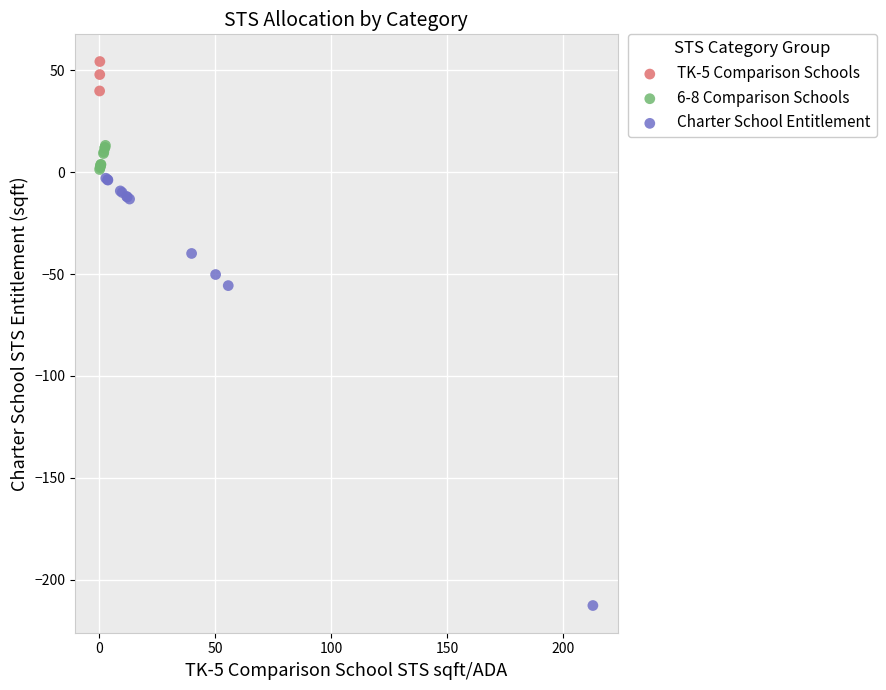

Which series contains the highest Y value?

TK-5 Comparison Schools